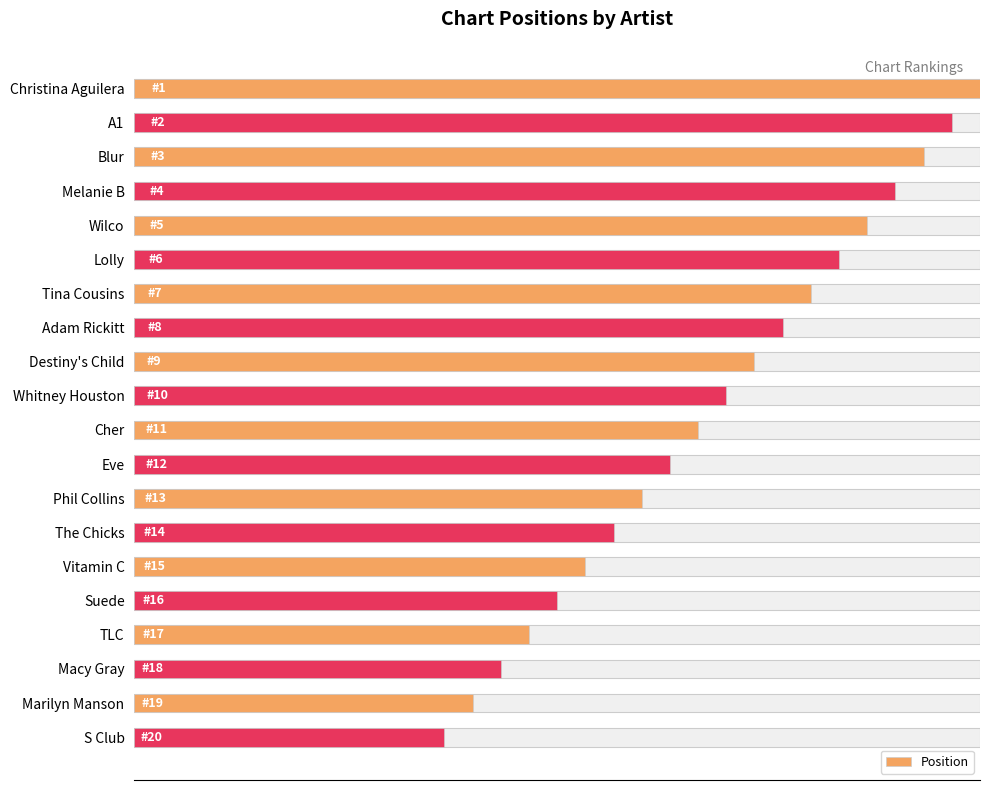

Does the chart contain any negative values?

No